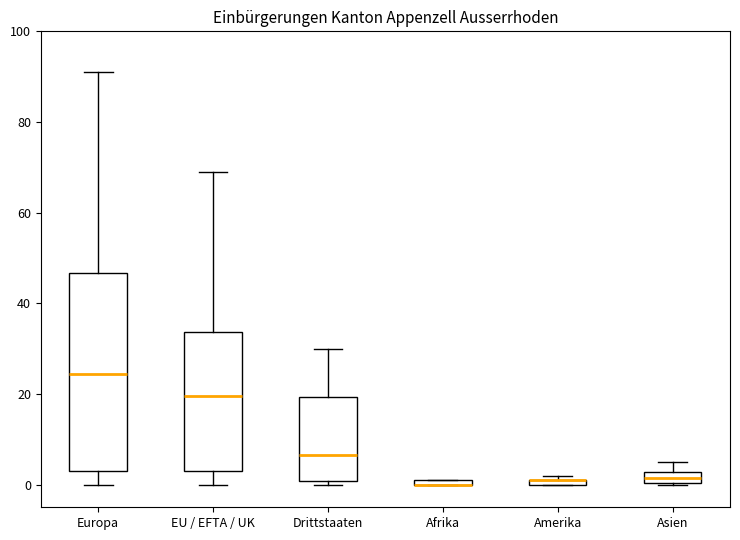

Where does the upper whisker of the box for Drittstaaten end on the y-axis? The values are not printed on the chart, so give them approximately, as read against the axis.

30